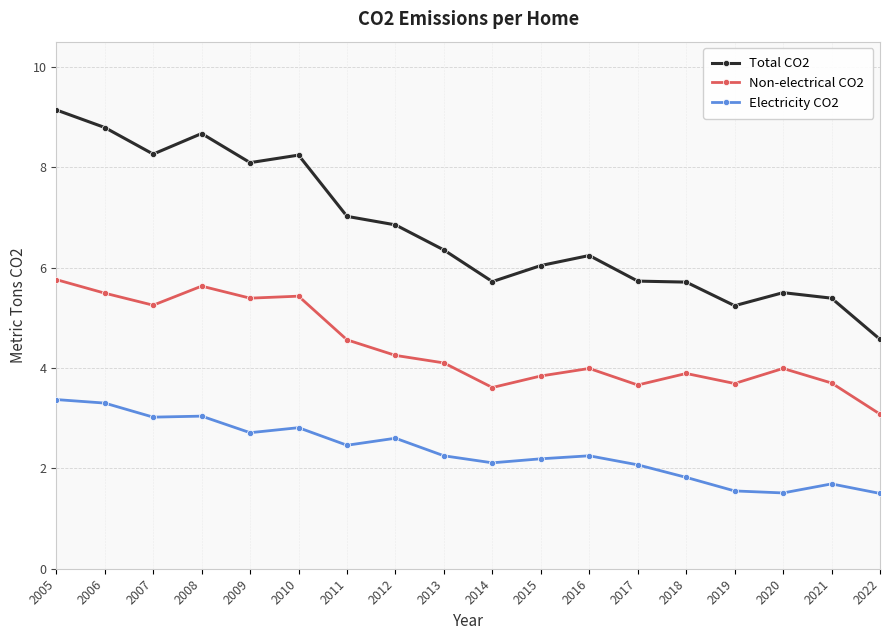

How many categories are shown in the chart?

18